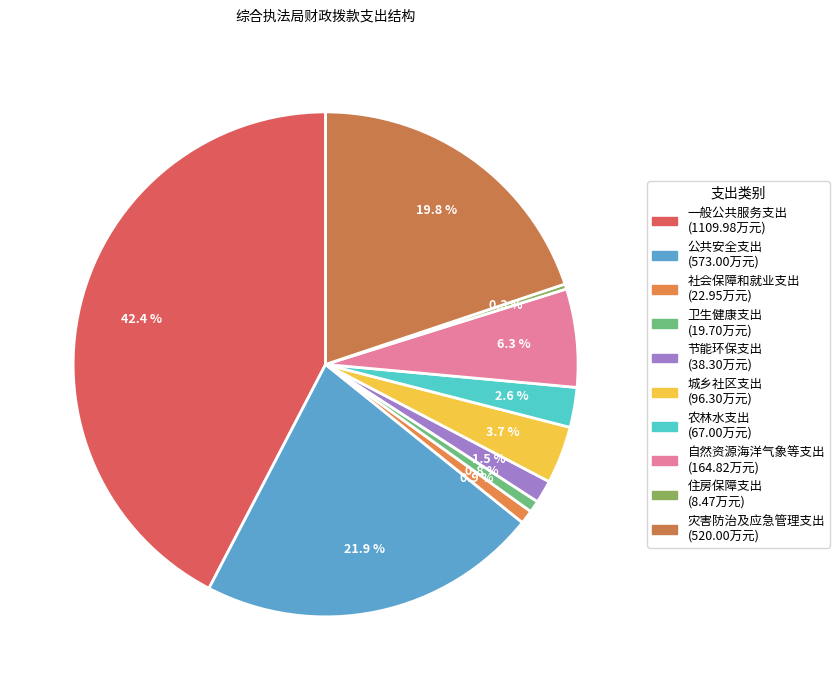

Do 卫生健康支出 and 农林水支出 together represent more than half of the pie?

No